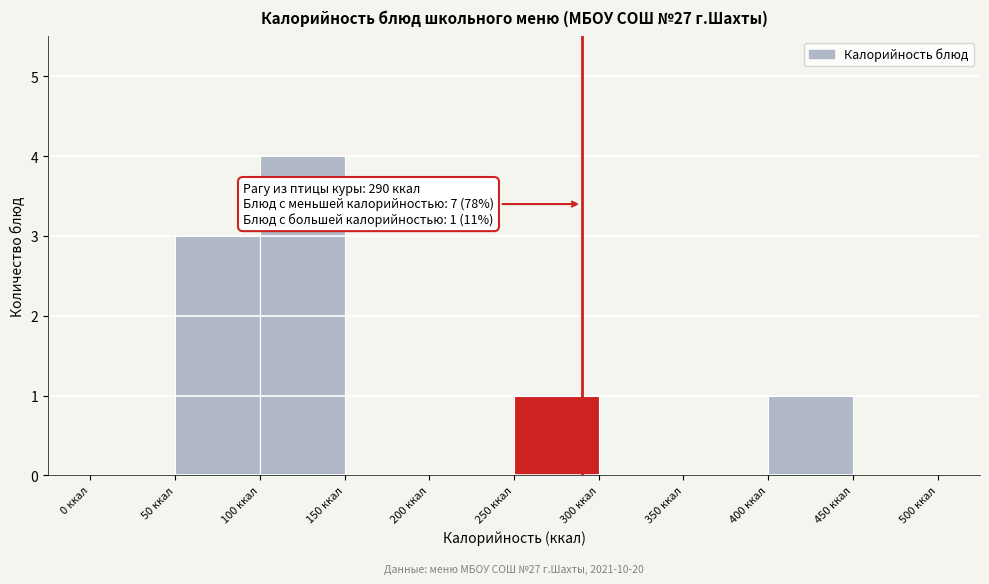

Over which range of the x-axis is the bar tallest?

100 to 150